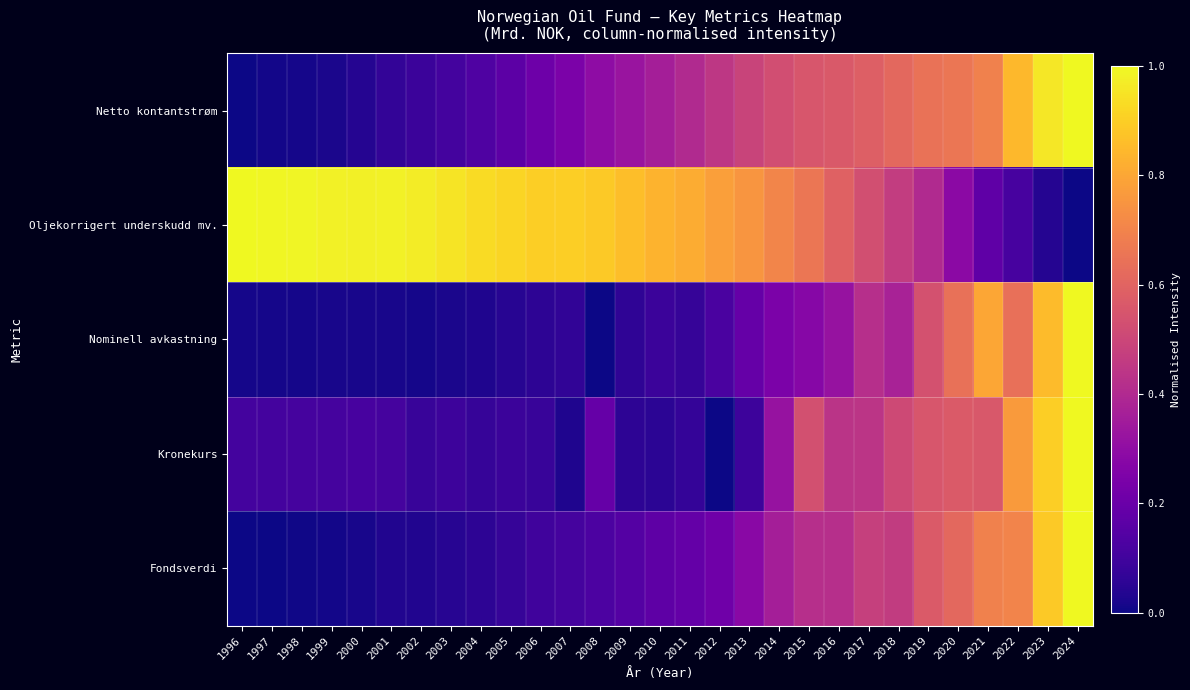

What is the spread (max minus min) of values at 1999?

1.0